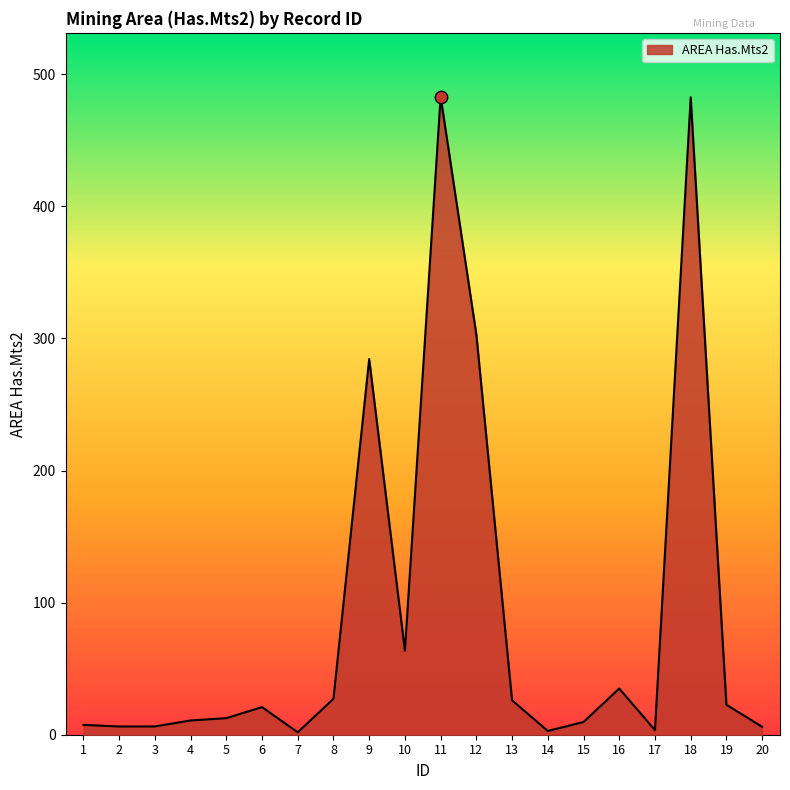

Which has a higher value, 6 or 3?

6